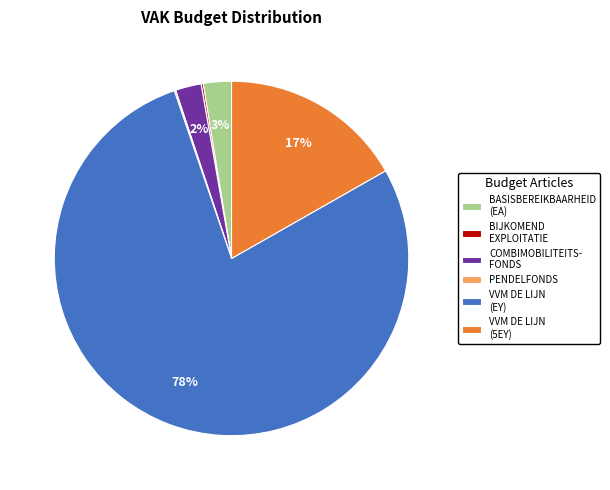

Do VVM DE LIJN (EY) and COMBIMOBILITEITS- FONDS together represent more than half of the pie?

Yes